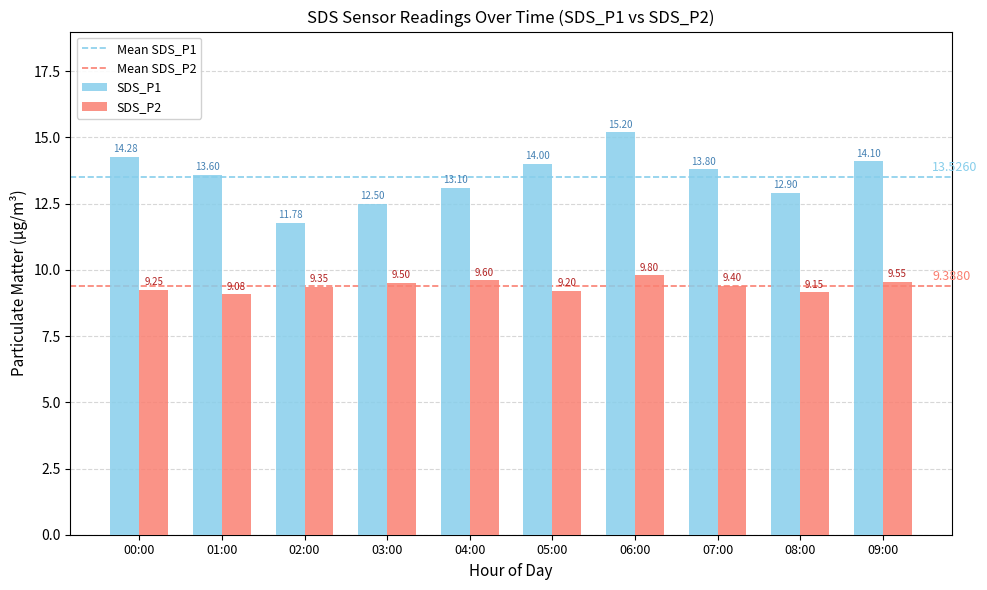

Is it true that SDS_P2 equals 9.1 at 01:00?

True